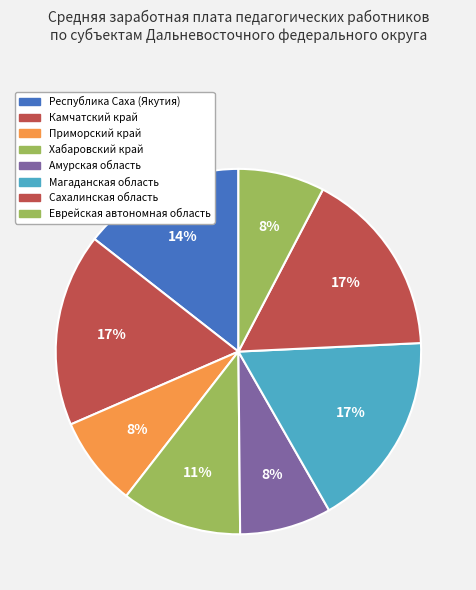

What portion of the pie excludes Еврейская автономная область?

92.4%